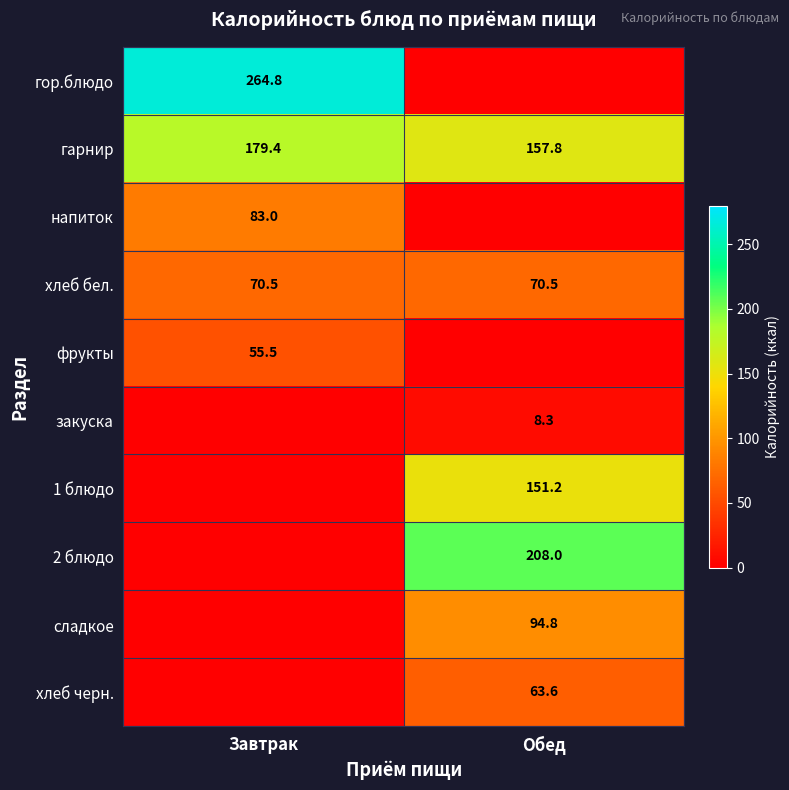

At which label does гарнир reach its peak?

Завтрак